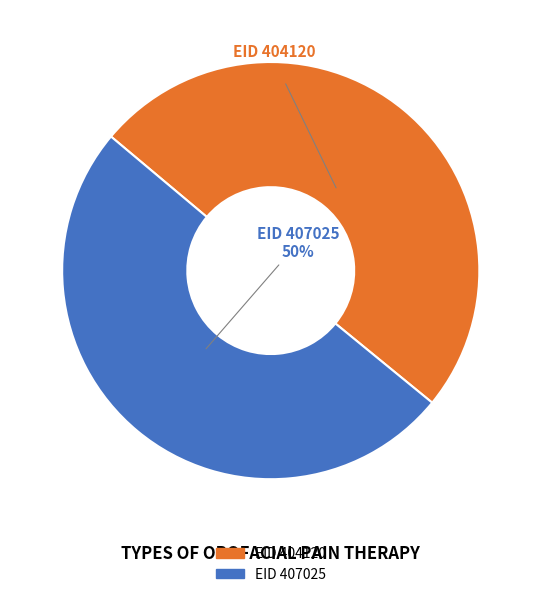

Count the number of slices in the pie.

2